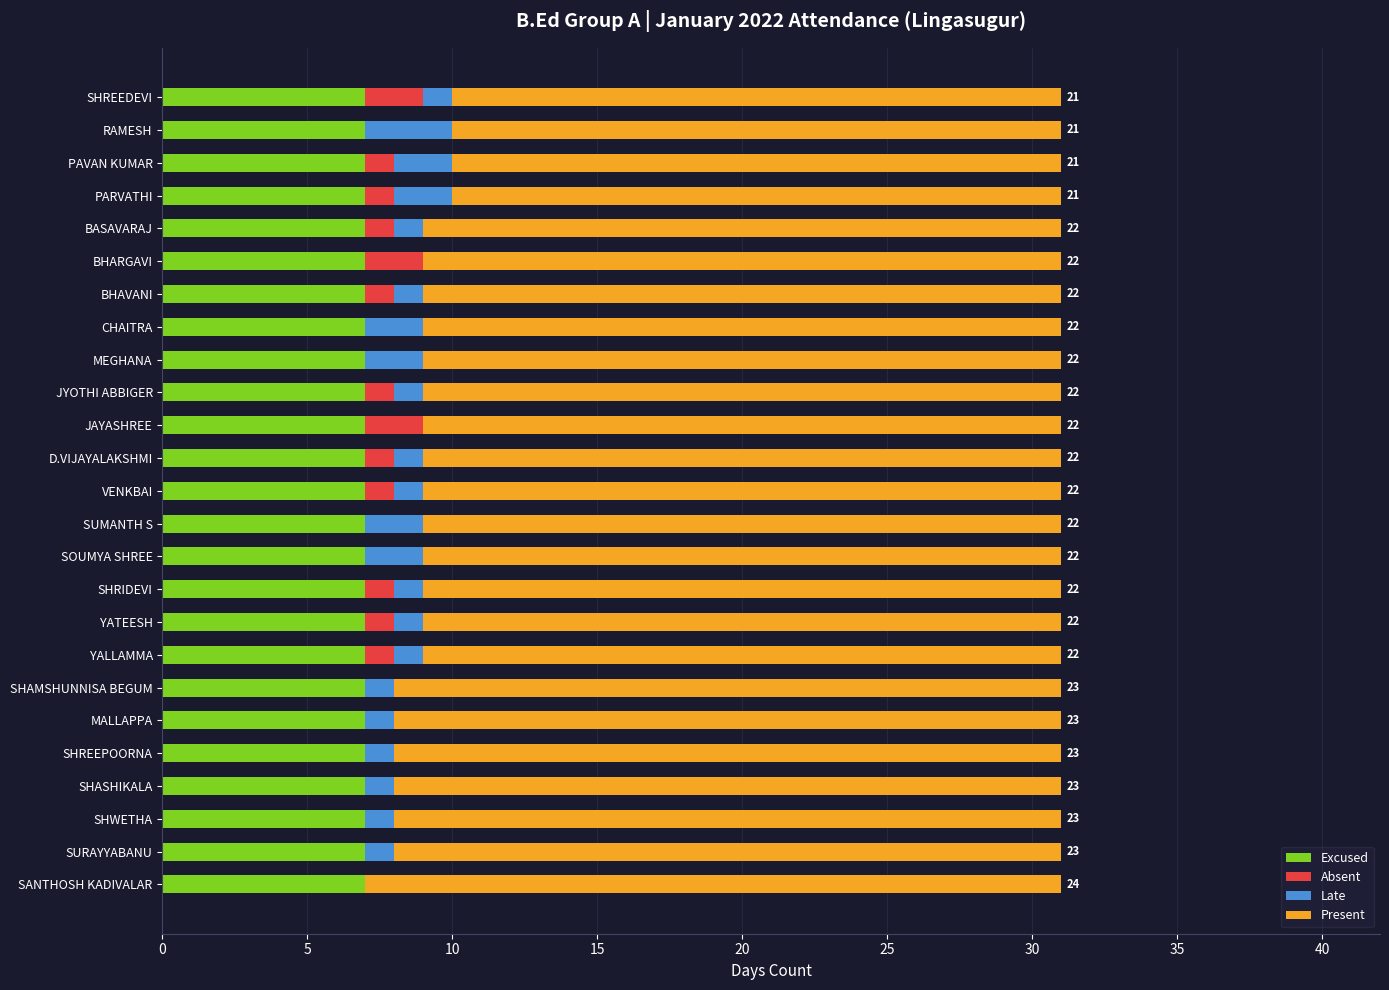

The value of Excused at SHRIDEVI is 2. True or false?

False